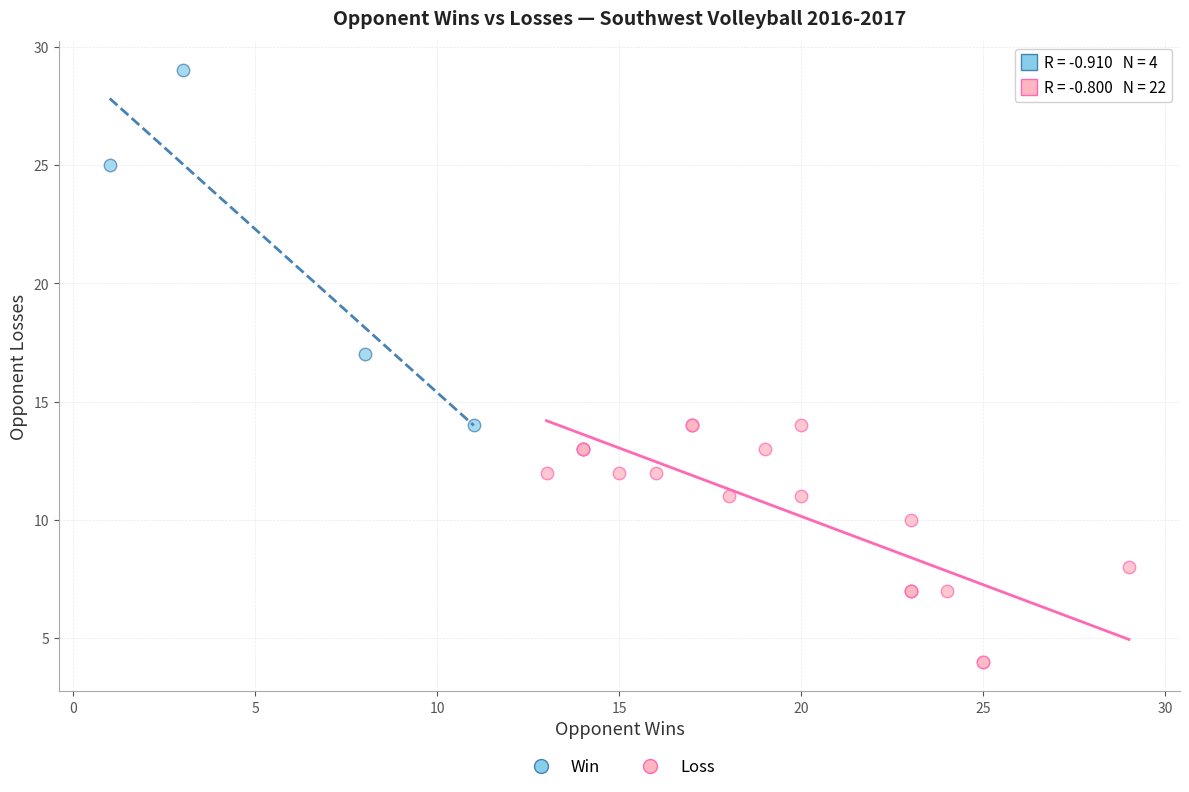

Which series has the widest spread of Y values?

Win